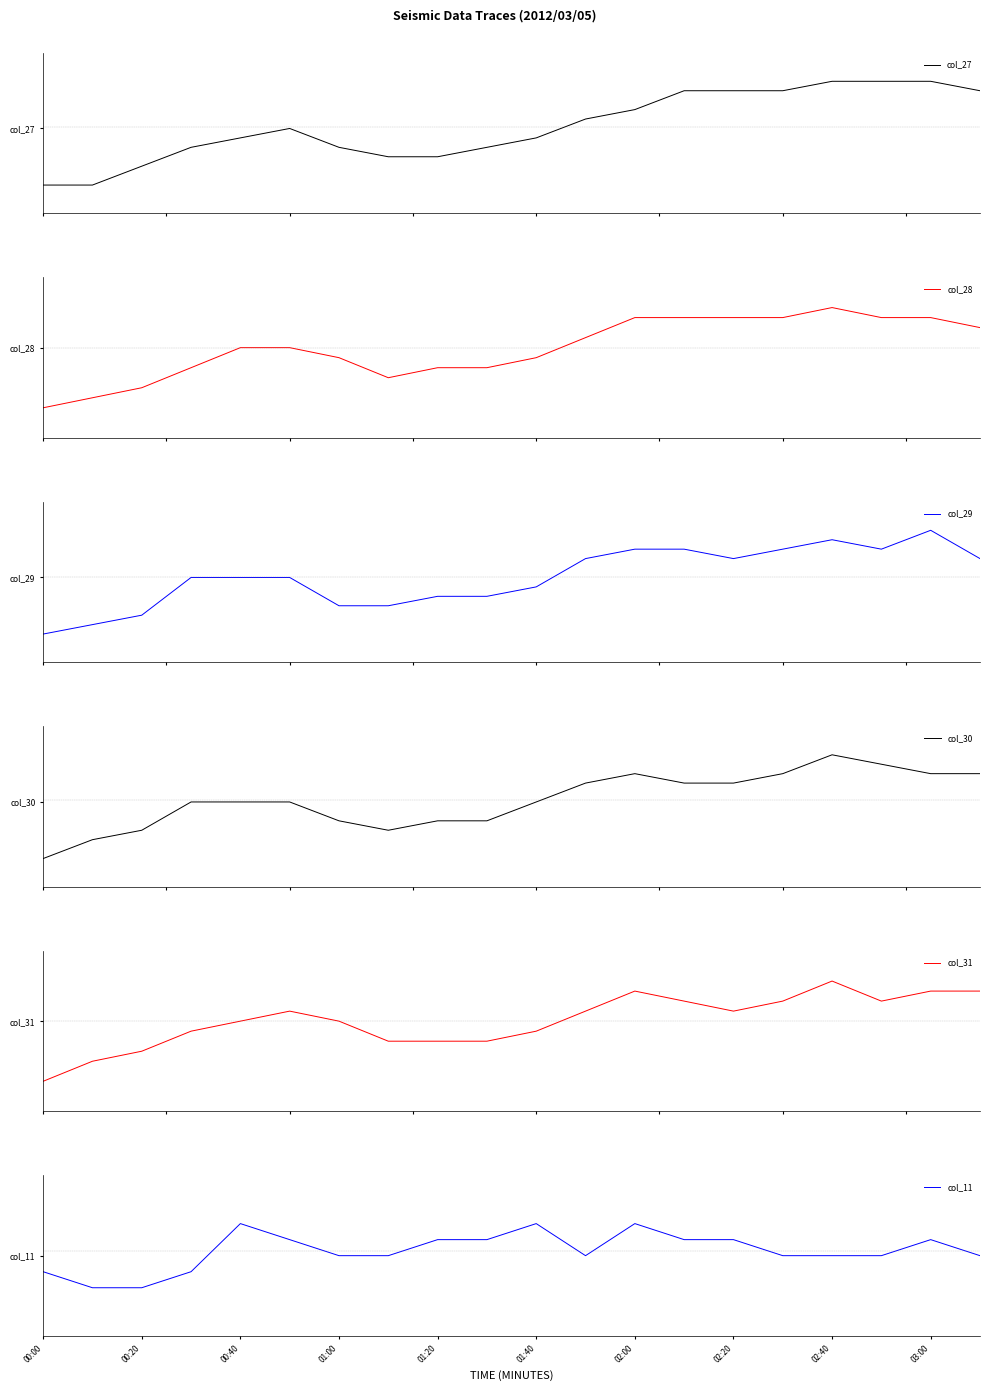

Reading right to left, transcribe all the data shown in this chart.

col_27: 2.1	2.2	2.2	2.2	2.1	2.1	2.1	1.9	1.8	1.6	1.5	1.4	1.4	1.5	1.7	1.6	1.5	1.3	1.1	1.1
col_28: 1.9	2.0	2.0	2.1	2.0	2.0	2.0	2.0	1.8	1.6	1.5	1.5	1.4	1.6	1.7	1.7	1.5	1.3	1.2	1.1
col_29: 1.9	2.2	2.0	2.1	2.0	1.9	2.0	2.0	1.9	1.6	1.5	1.5	1.4	1.4	1.7	1.7	1.7	1.3	1.2	1.1
col_30: 2.0	2.0	2.1	2.2	2.0	1.9	1.9	2.0	1.9	1.7	1.5	1.5	1.4	1.5	1.7	1.7	1.7	1.4	1.3	1.1
col_31: 2.0	2.0	1.9	2.1	1.9	1.8	1.9	2.0	1.8	1.6	1.5	1.5	1.5	1.7	1.8	1.7	1.6	1.4	1.3	1.1
col_11: 1.5	1.6	1.5	1.5	1.5	1.6	1.6	1.7	1.5	1.7	1.6	1.6	1.5	1.5	1.6	1.7	1.4	1.3	1.3	1.4